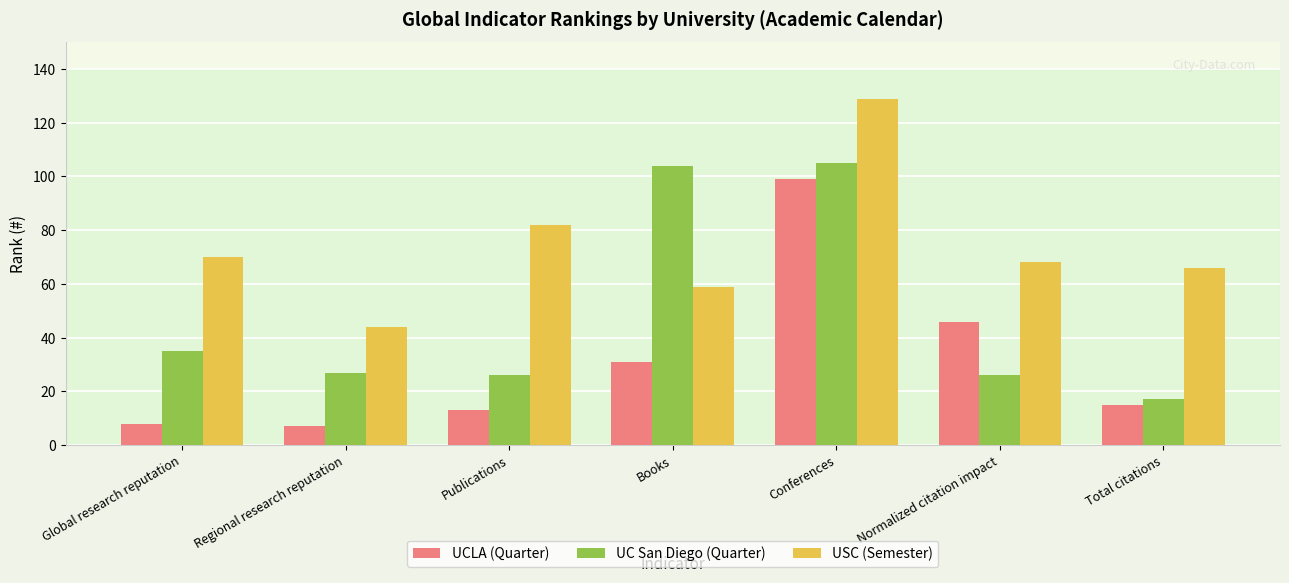

The value of UCLA (Quarter) at Regional research reputation is 7. True or false?

True